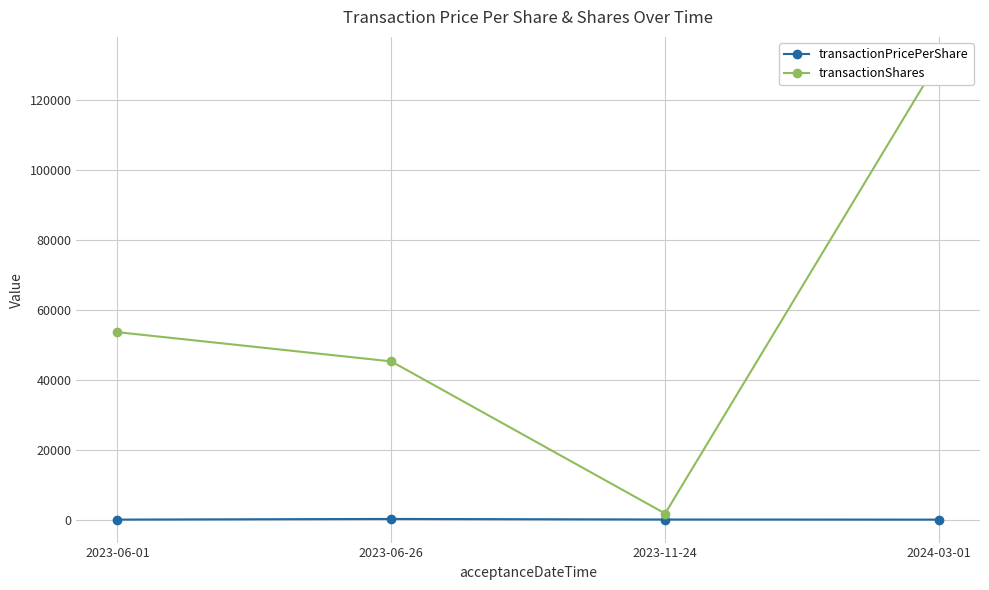

Reading right to left, list all the values displayed in this chart.

transactionPricePerShare: 2.6	25.9	193.0	1.3
transactionShares: 131500.0	1735.0	45250.0	53615.0